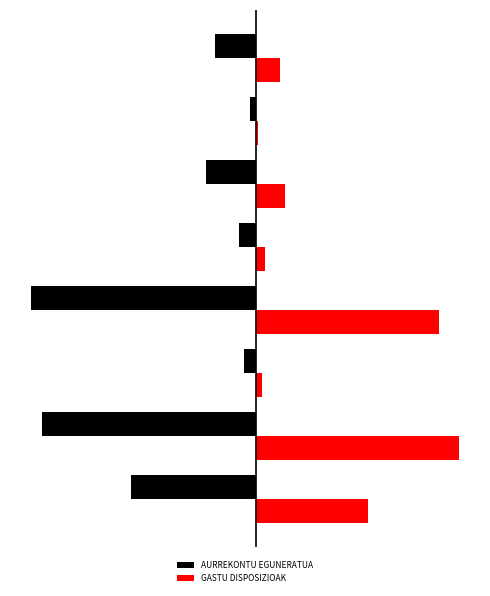

What are all the series names shown in the legend?

AURREKONTU EGUNERATUA, GASTU DISPOSIZIOAK